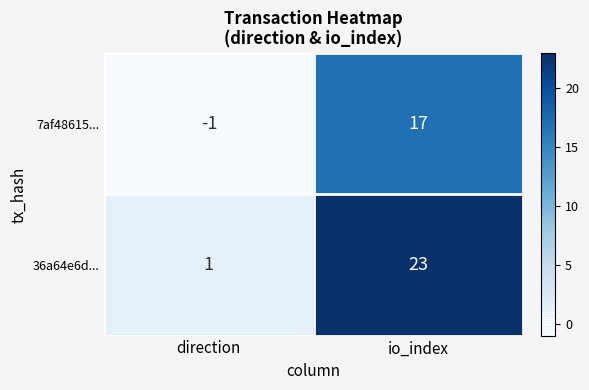

The value of 7af48615... at direction is -1. True or false?

True